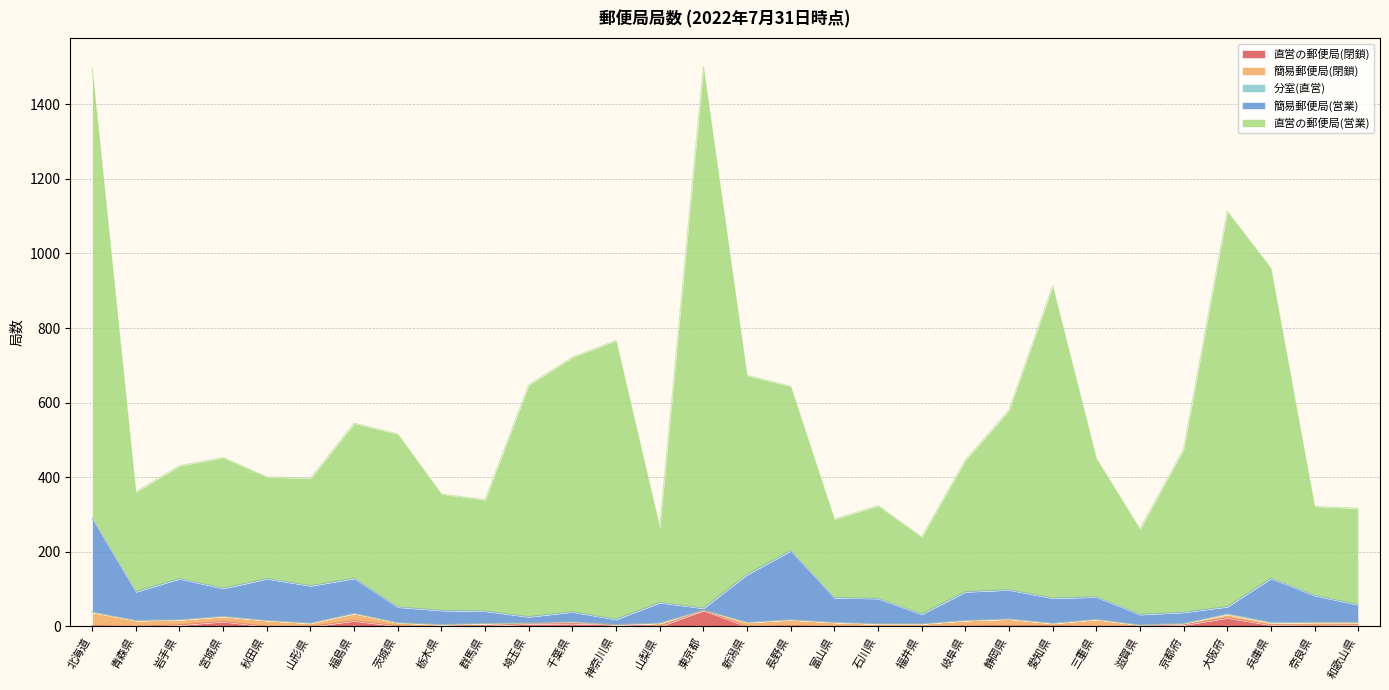

Where does the 直営の郵便局(営業) series first go above 453?

北海道